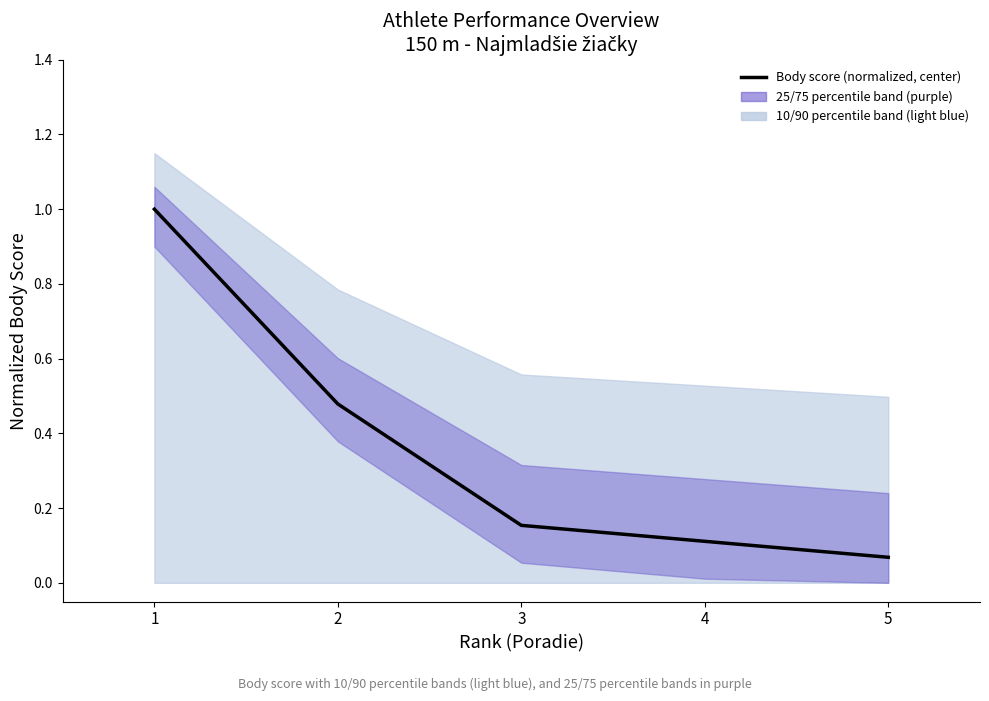

Which category has the lowest value across all series?

5